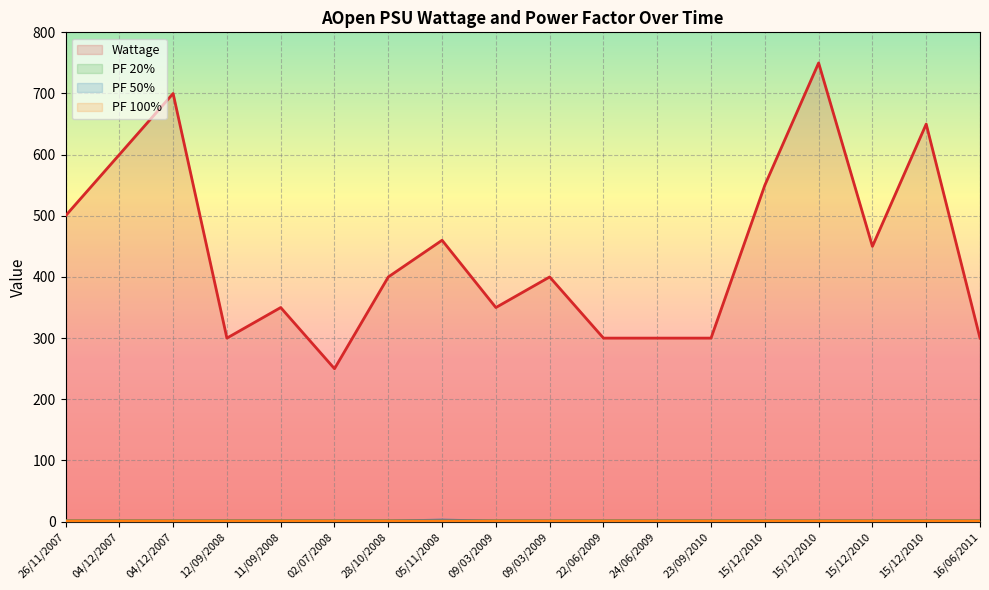

How many lines are shown in the chart?

4